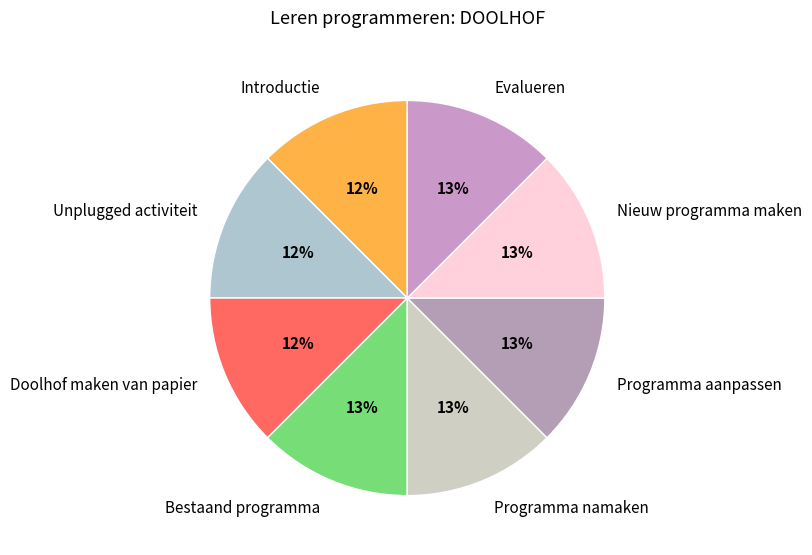

What percentage is the Nieuw programma maken slice, to the nearest percent?

13%